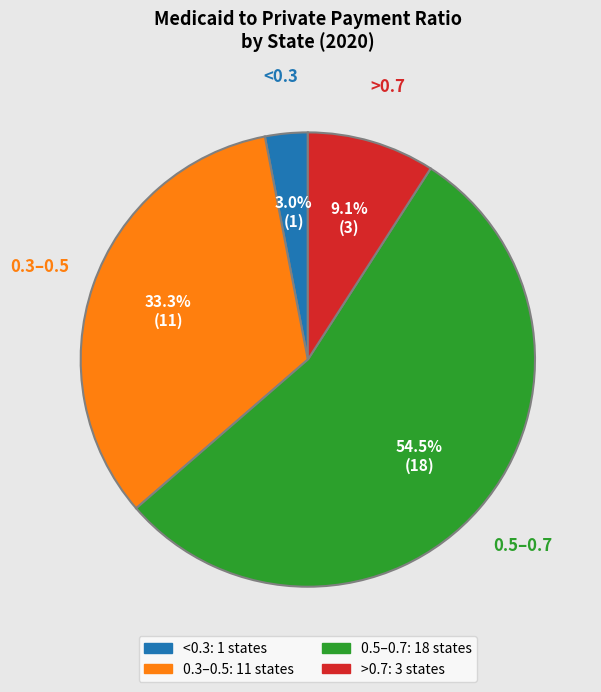

Does any single category account for the majority?

Yes